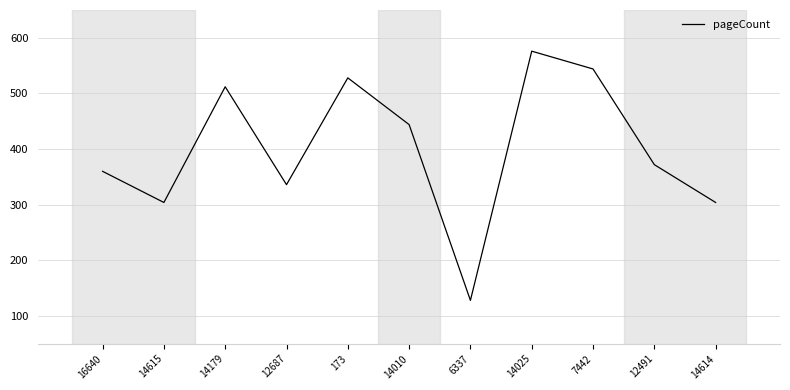

How many interior local peaks (higher than both neighbors) does the data have?

3